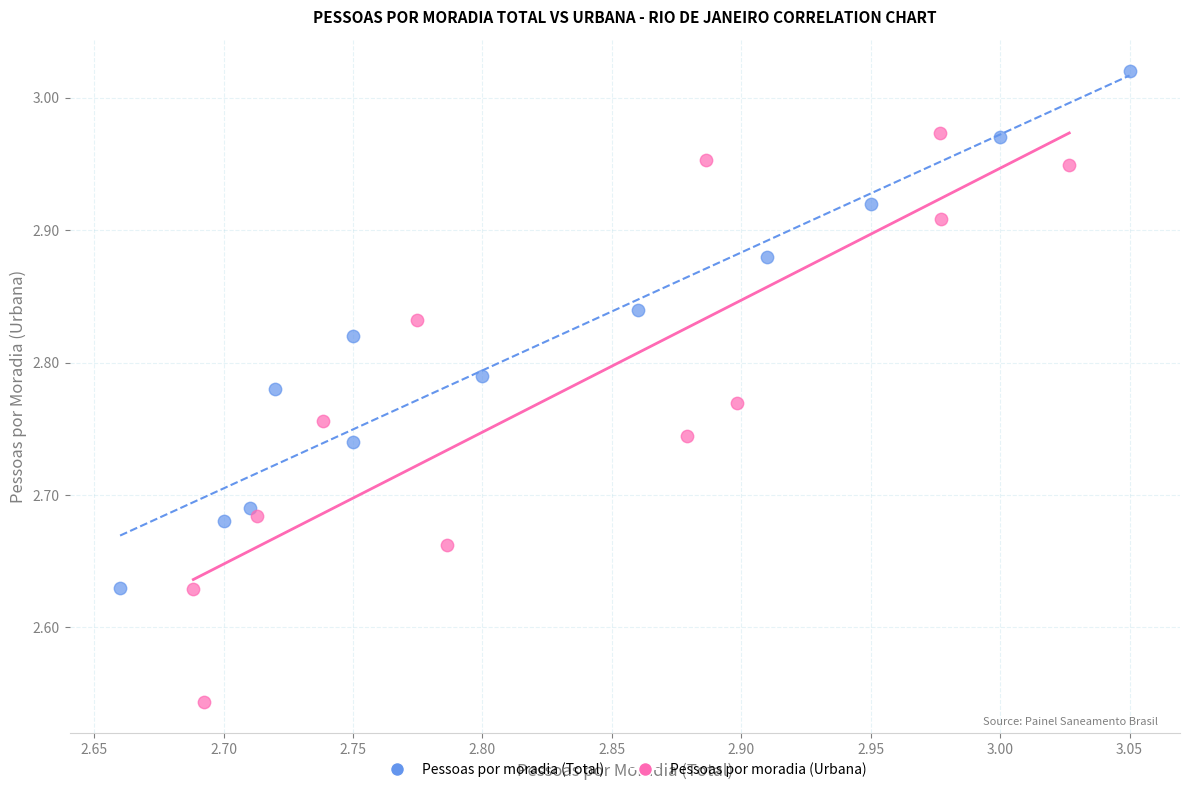

Which series contains the lowest Y value?

Pessoas por moradia (Urbana)